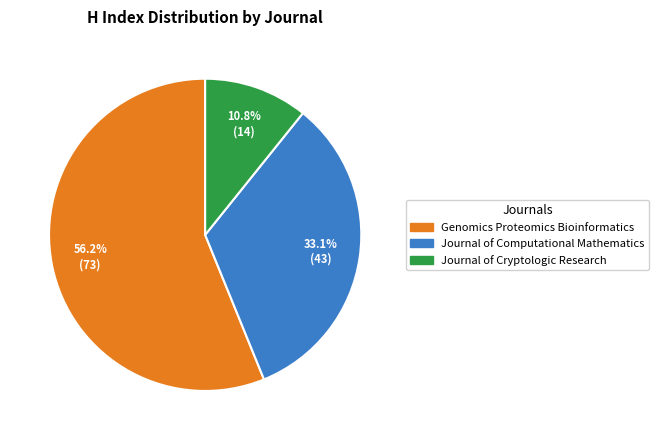

Between Genomics Proteomics Bioinformatics and Journal of Computational Mathematics, which is larger?

Genomics Proteomics Bioinformatics